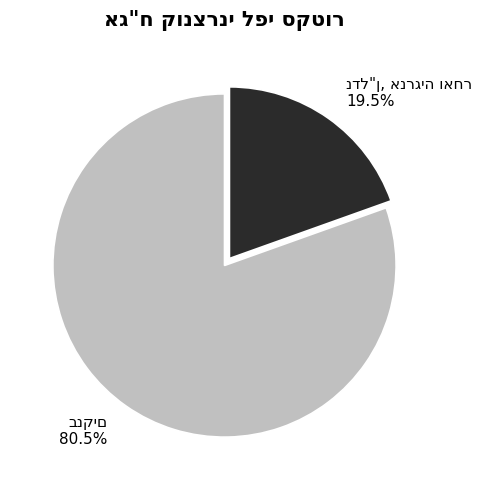

Count the number of slices in the pie.

2